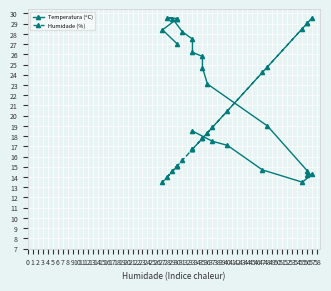

List the series in order of their overall mean, lowest first.

Humidade (%), Temperatura (ºC)